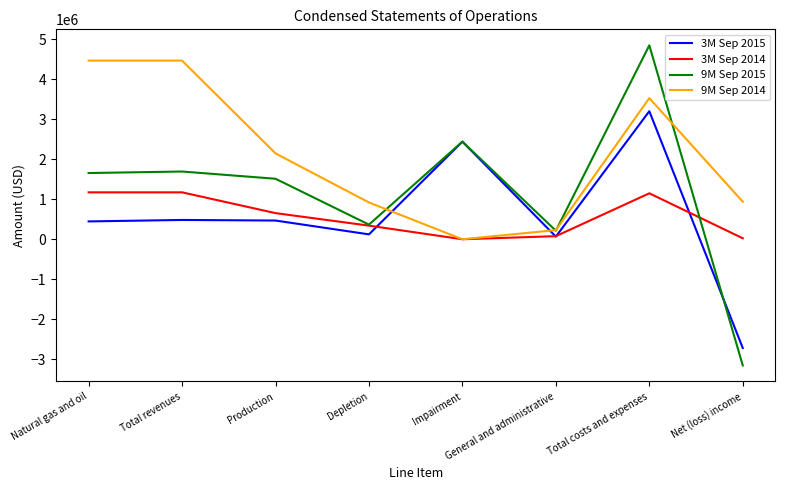

What are all the series names shown in the legend?

3M Sep 2015, 3M Sep 2014, 9M Sep 2015, 9M Sep 2014